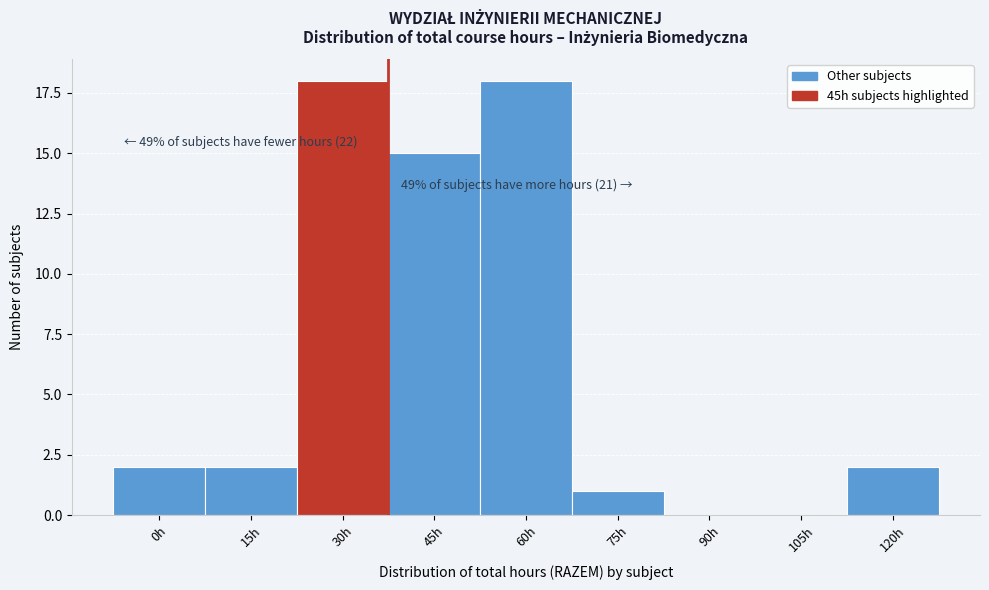

Reading right to left, extract all data points from this chart.

120h=2	105h=0	90h=0	75h=1	60h=18	45h=15	30h=18	15h=2	0h=2